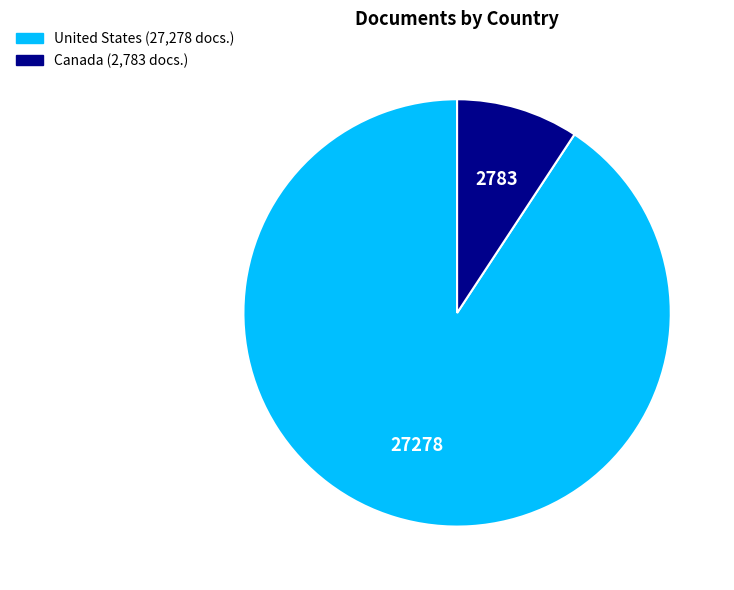

Which category has the biggest portion of the pie?

United States